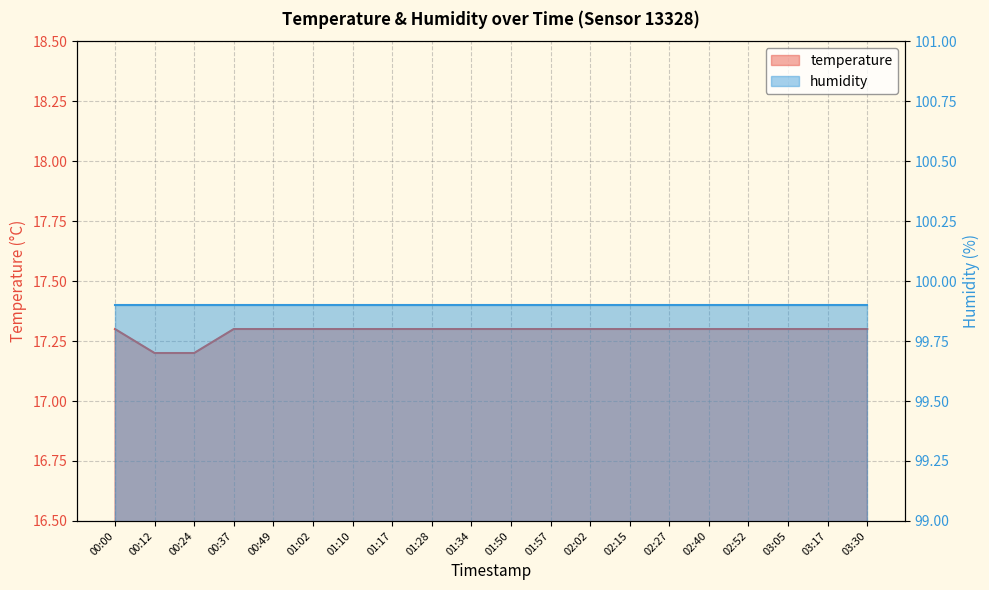

Reading right to left, extract all data points from this chart.

17.3	17.3	17.3	17.3	17.3	17.3	17.3	17.3	17.3	17.3	17.3	17.3	17.3	17.3	17.3	17.3	17.3	17.2	17.2	17.3